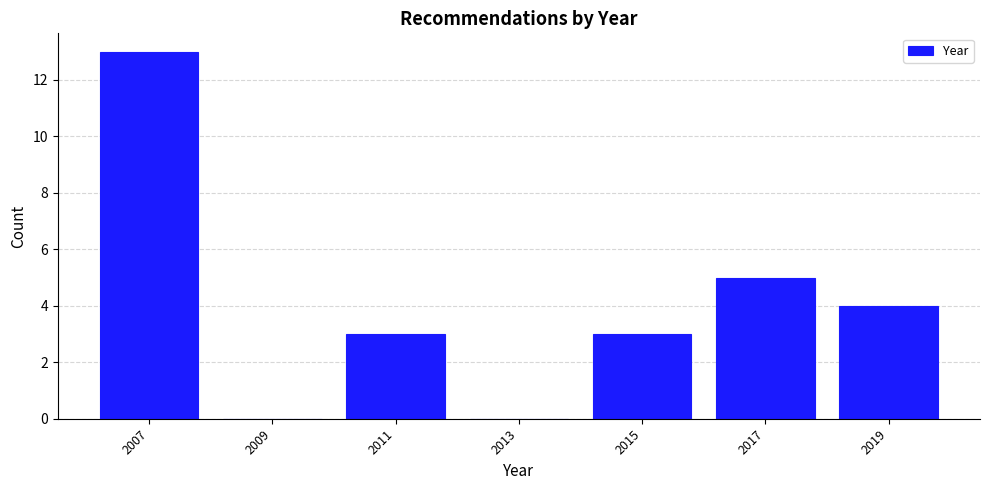

Reading left to right, list all the values displayed in this chart.

2007=13	2009=0	2011=3	2013=0	2015=3	2017=5	2019=4